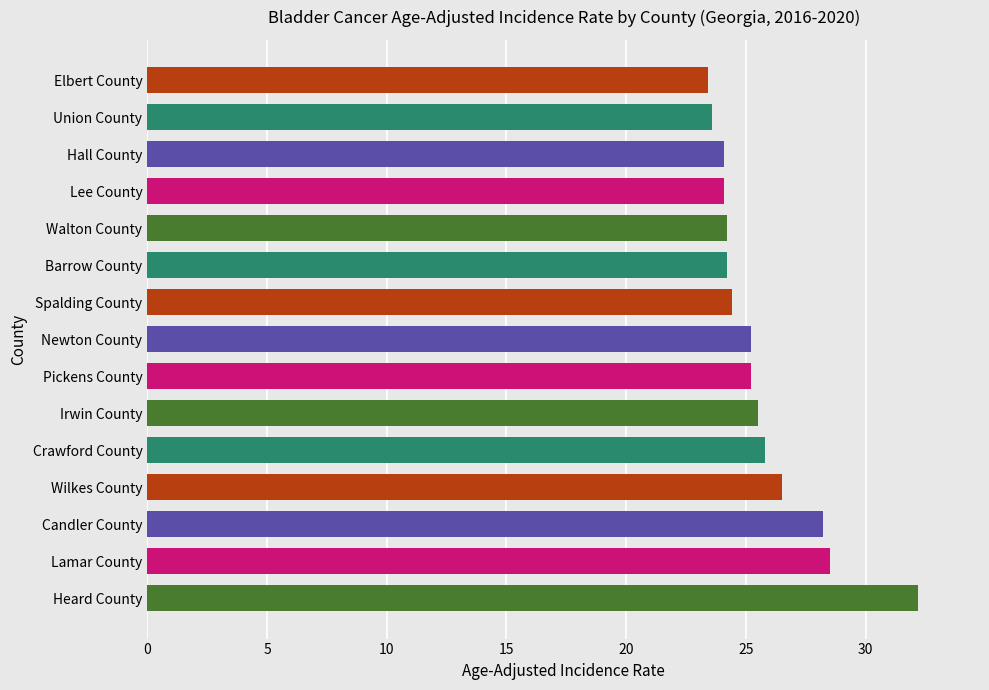

Is it true that the value at Elbert County is 32.7?

False